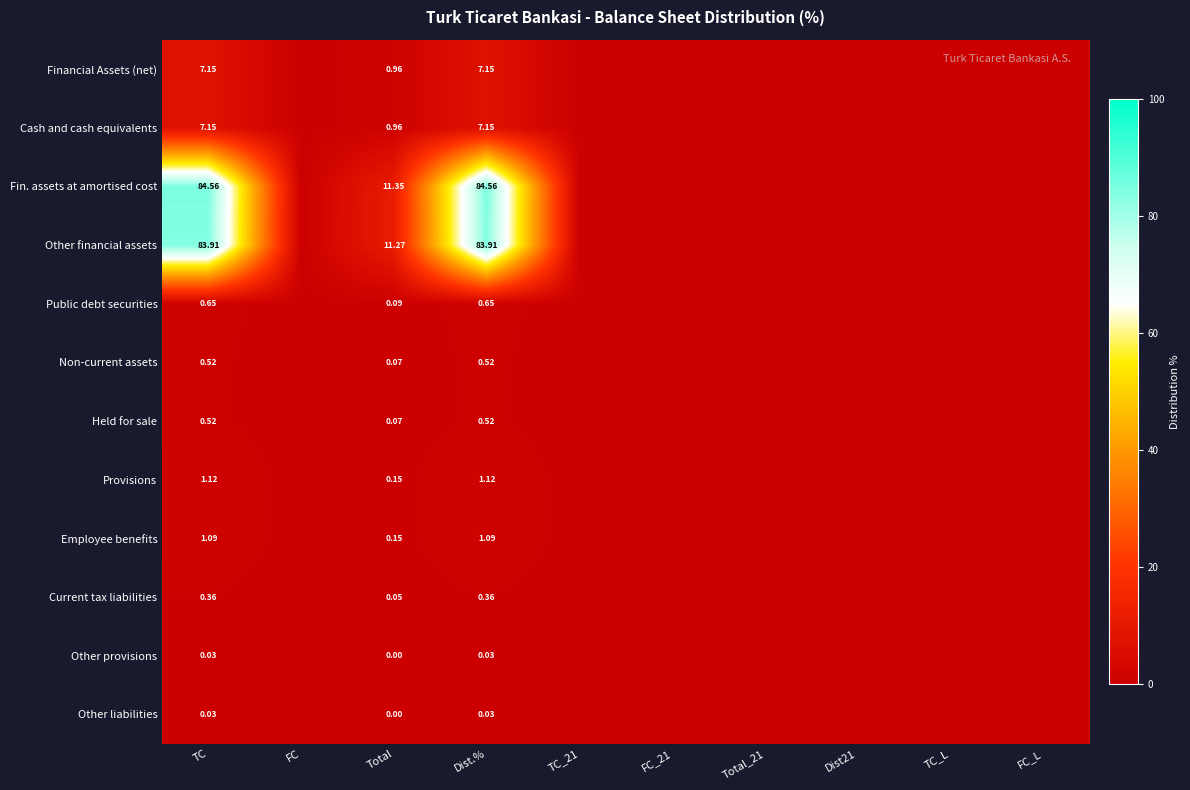

Which series changed the most between Total and Dist.%?

Fin. assets at amortised cost